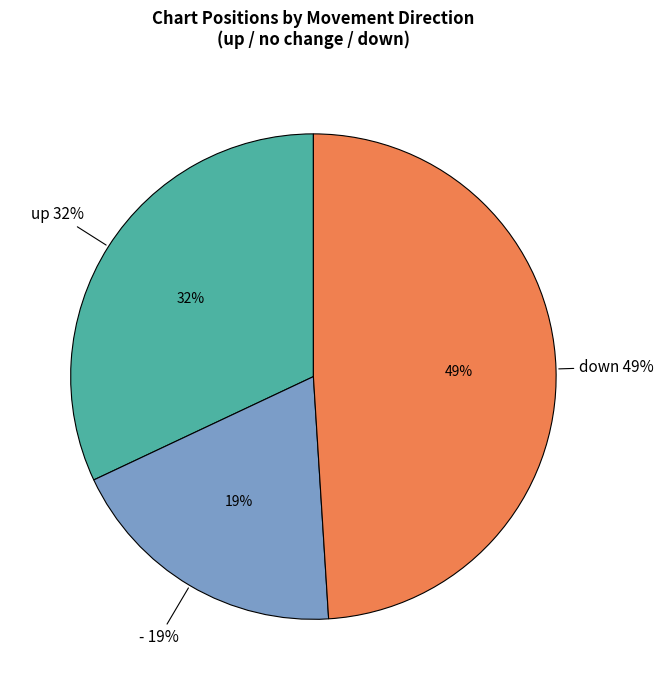

Does - represent more than half of the total?

No